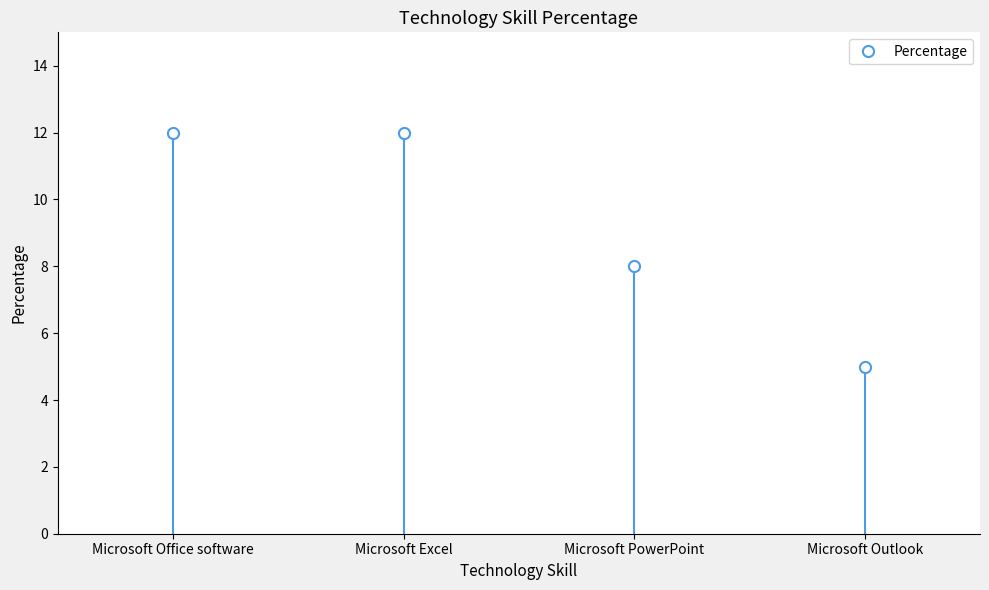

What is the minimum value shown in the chart?

5